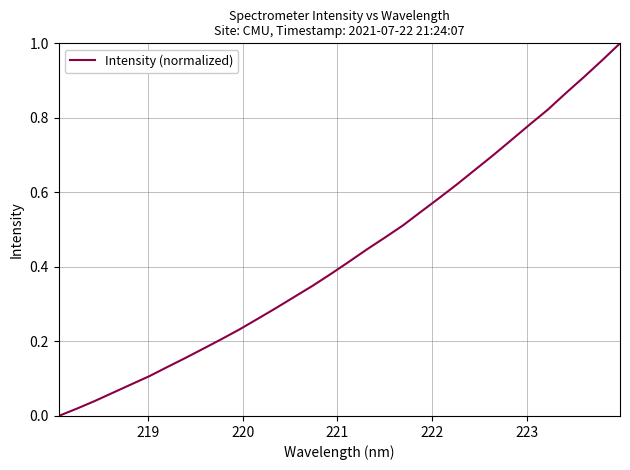

Reading left to right, transcribe all the data shown in this chart.

0.0	0.0	0.0	0.1	0.1	0.1	0.1	0.2	0.2	0.2	0.2	0.3	0.3	0.3	0.3	0.4	0.4	0.4	0.5	0.5	0.5	0.6	0.6	0.7	0.7	0.7	0.8	0.8	0.9	0.9	1.0	1.0